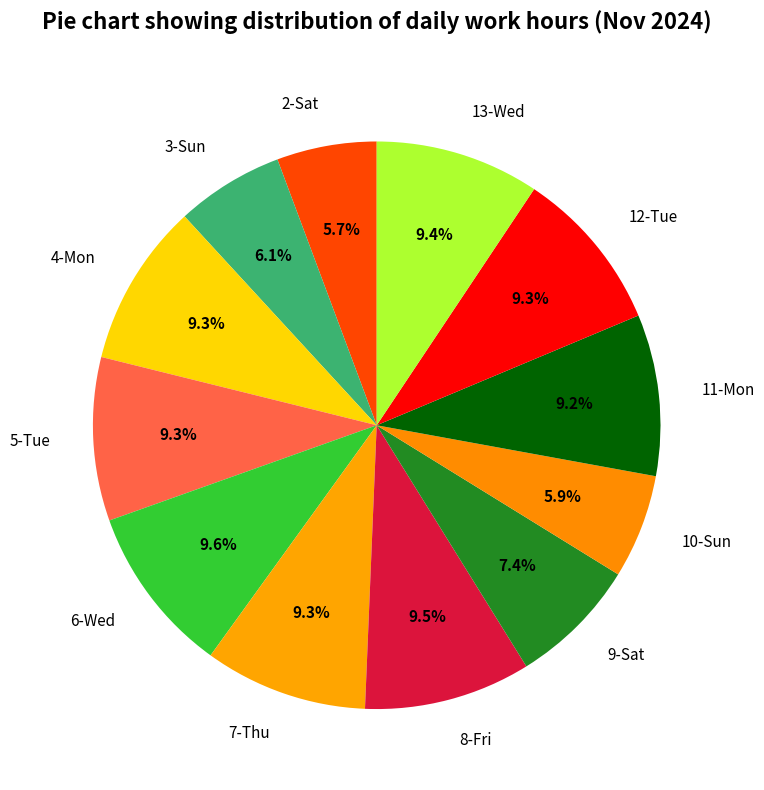

To the nearest percent, what portion does 9-Sat represent?

7%